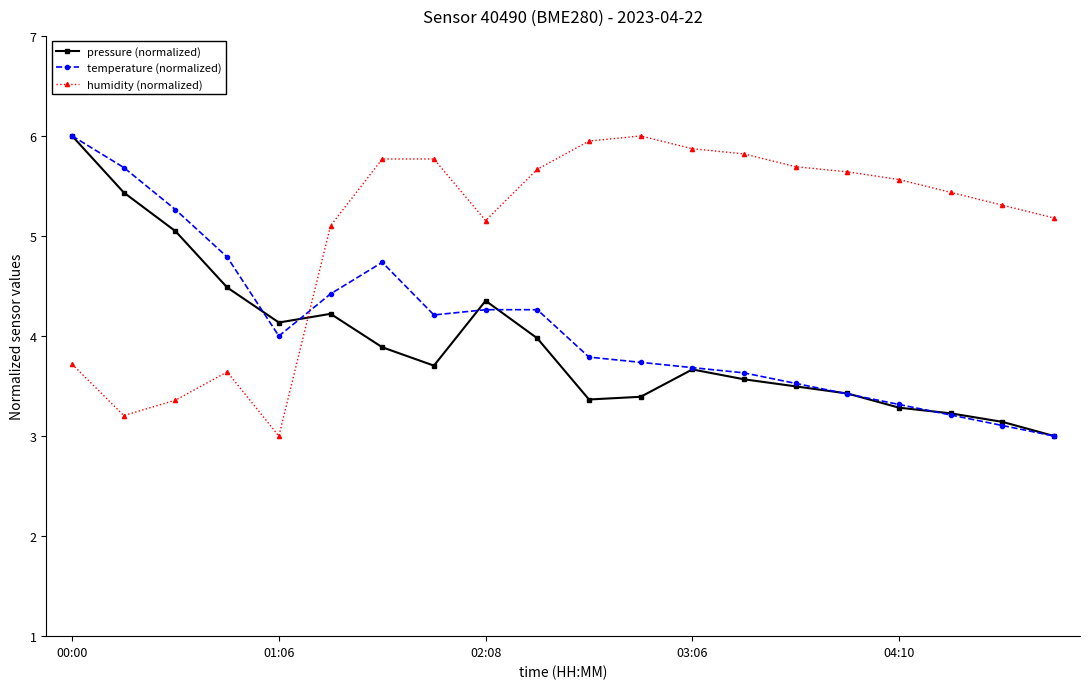

What are all the series names shown in the legend?

pressure (normalized), temperature (normalized), humidity (normalized)